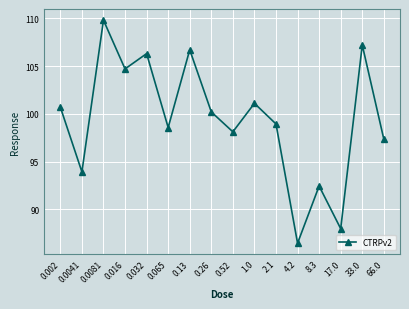

The value at 0.26 is 152.8. True or false?

False